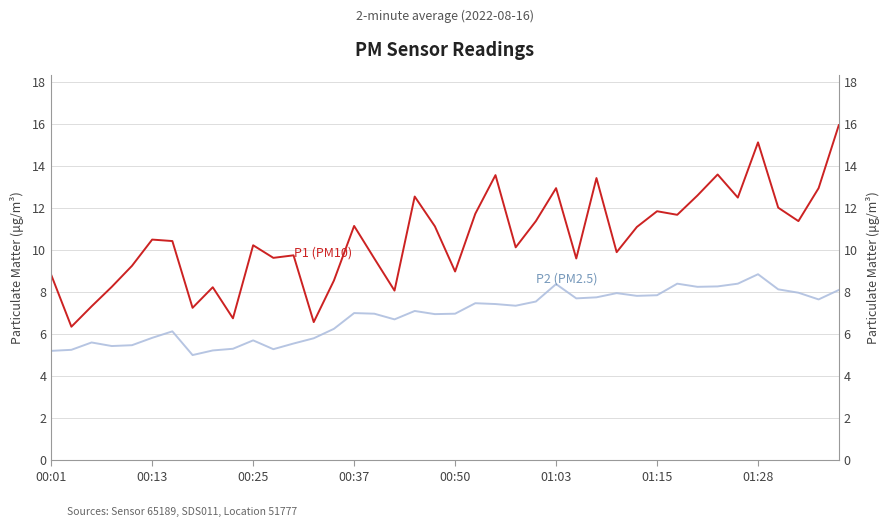

True or false: P1 (PM10) and P2 (PM2.5) intersect in this chart.

False